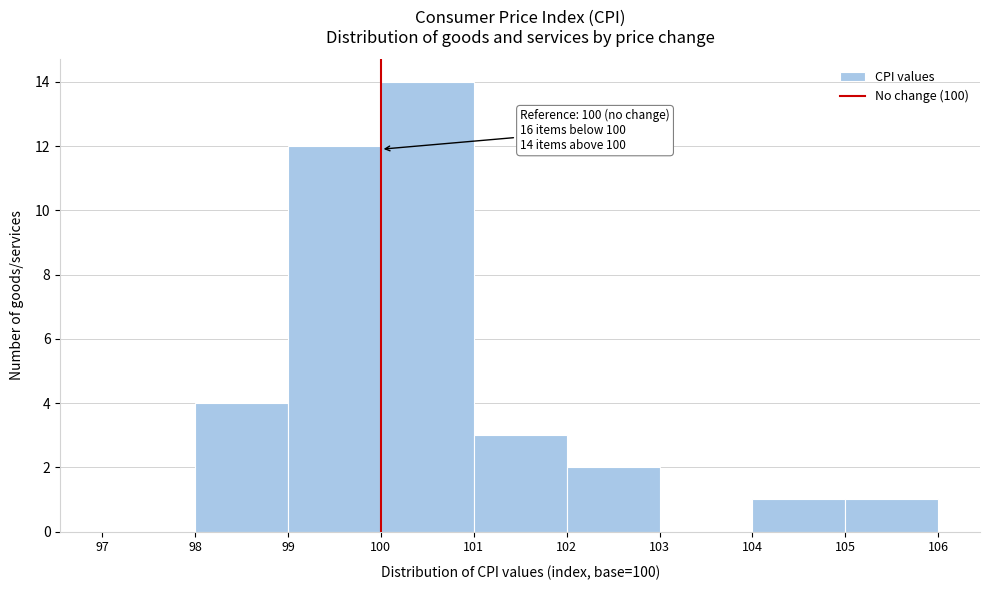

Which range on the x-axis has the tallest bar?

100 to 101